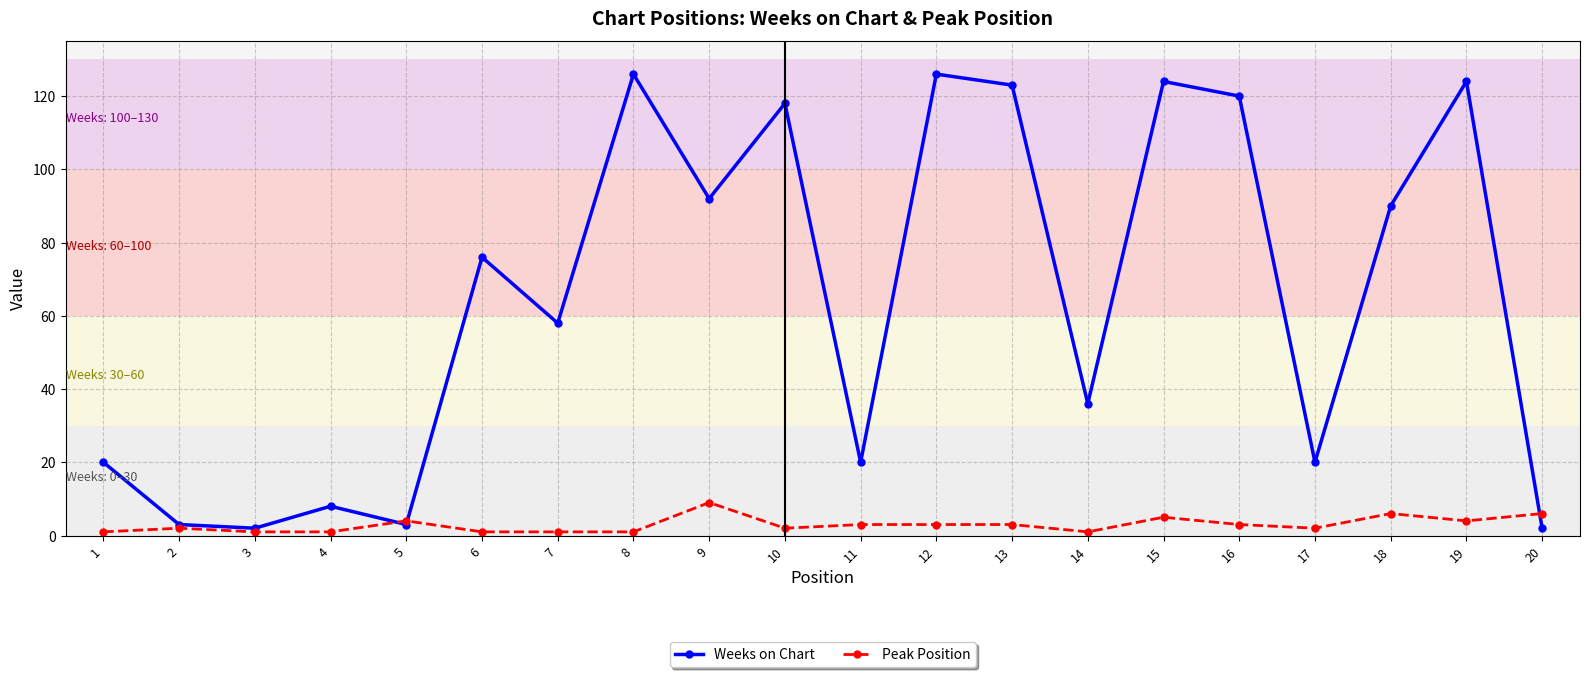

Is the value of Peak Position at 9 greater than the value of Weeks on Chart at 20?

Yes